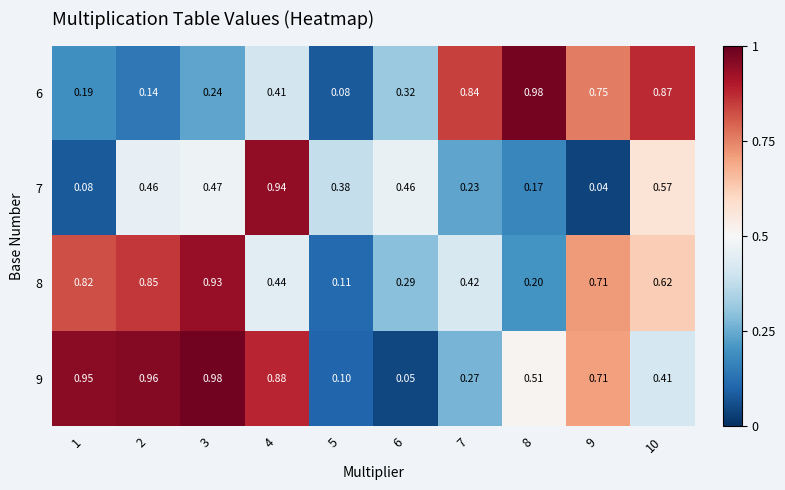

Is the value of 9 at 1 greater than the value of 6 at 9?

Yes